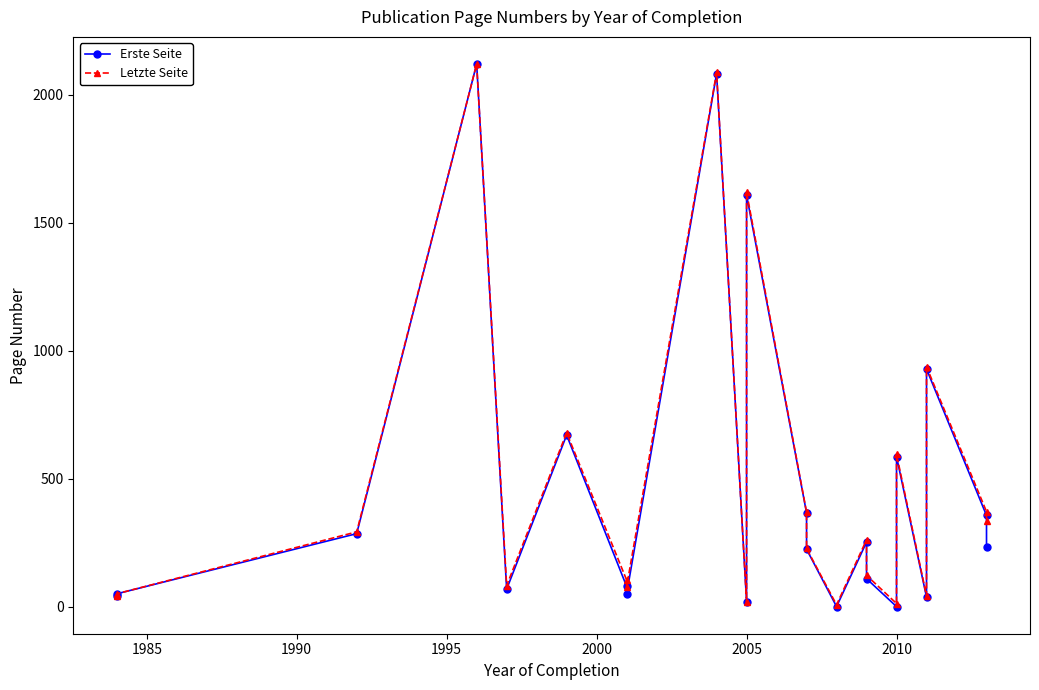

What is the difference between the second highest and second lowest values in the Letzte Seite series?

2075